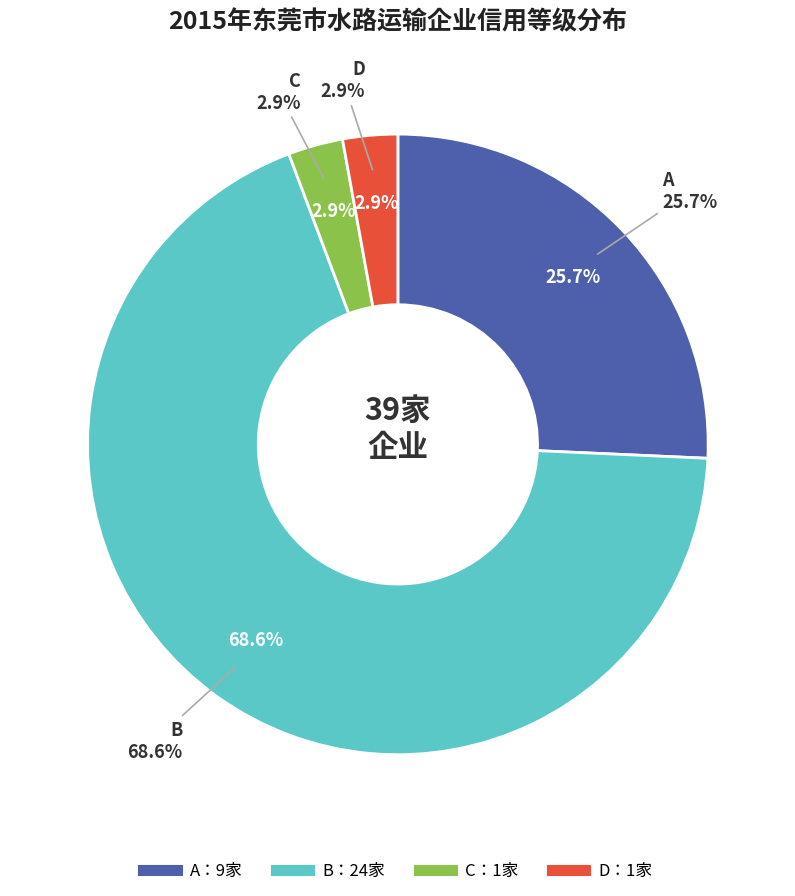

Is it true that B is 56% of the pie?

False